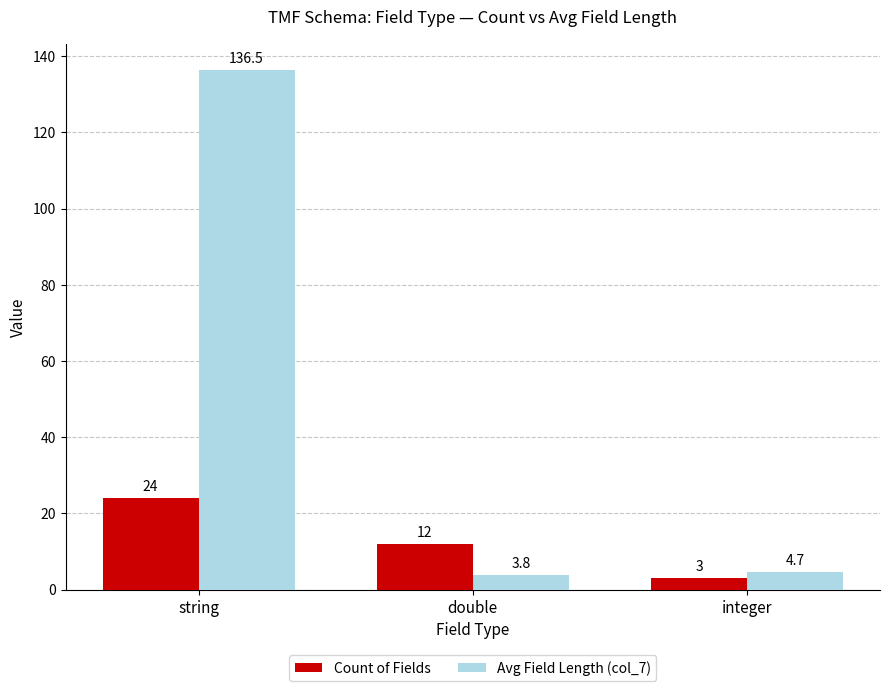

Which series has the widest spread of values?

Avg Field Length (col_7)